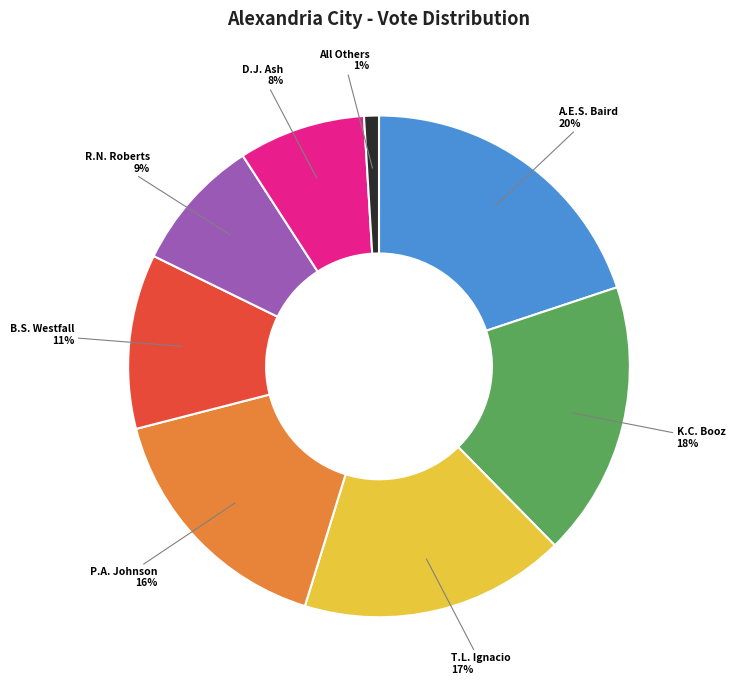

To the nearest percent, what is the difference between the T.L. Ignacio and D.J. Ash slice percentages?

9%